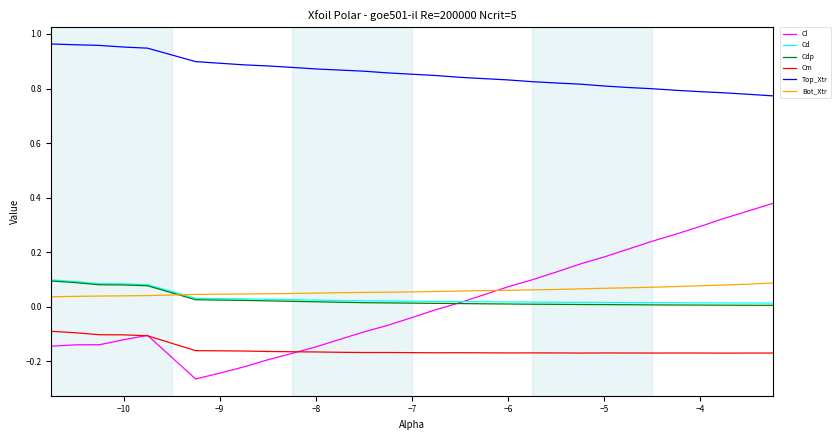

True or false: Bot_Xtr and Top_Xtr intersect in this chart.

False